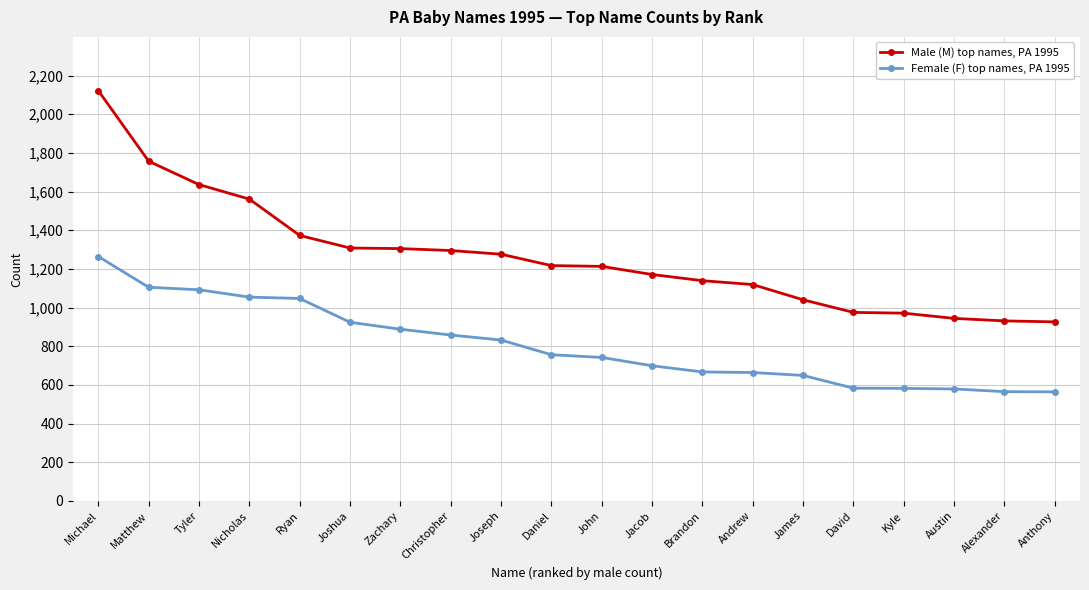

True or false: Female (F) top names, PA 1995 has a value of 649 at James.

True